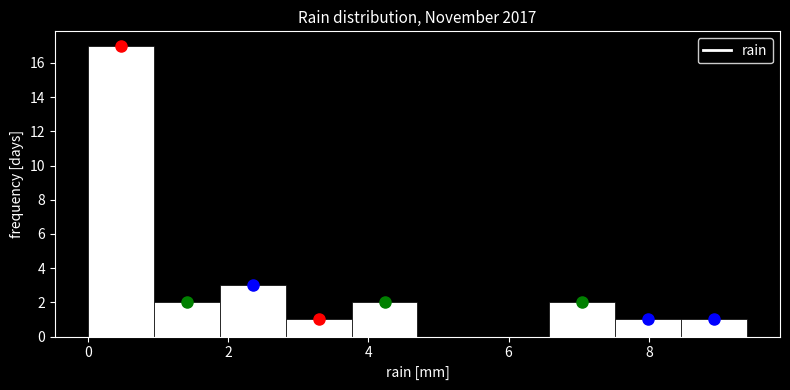

Reading left to right, list every bar in this chart as the range it spans on the x-axis followed by its height. Neither the bar edges nor the heights are printed on the chart, so give them approximately, as read against the axes.

0.00 to 0.94: 17
0.94 to 1.88: 2
1.88 to 2.82: 3
2.82 to 3.76: 1
3.76 to 4.70: 2
4.70 to 5.64: 0
5.64 to 6.58: 0
6.58 to 7.52: 2
7.52 to 8.46: 1
8.46 to 9.40: 1